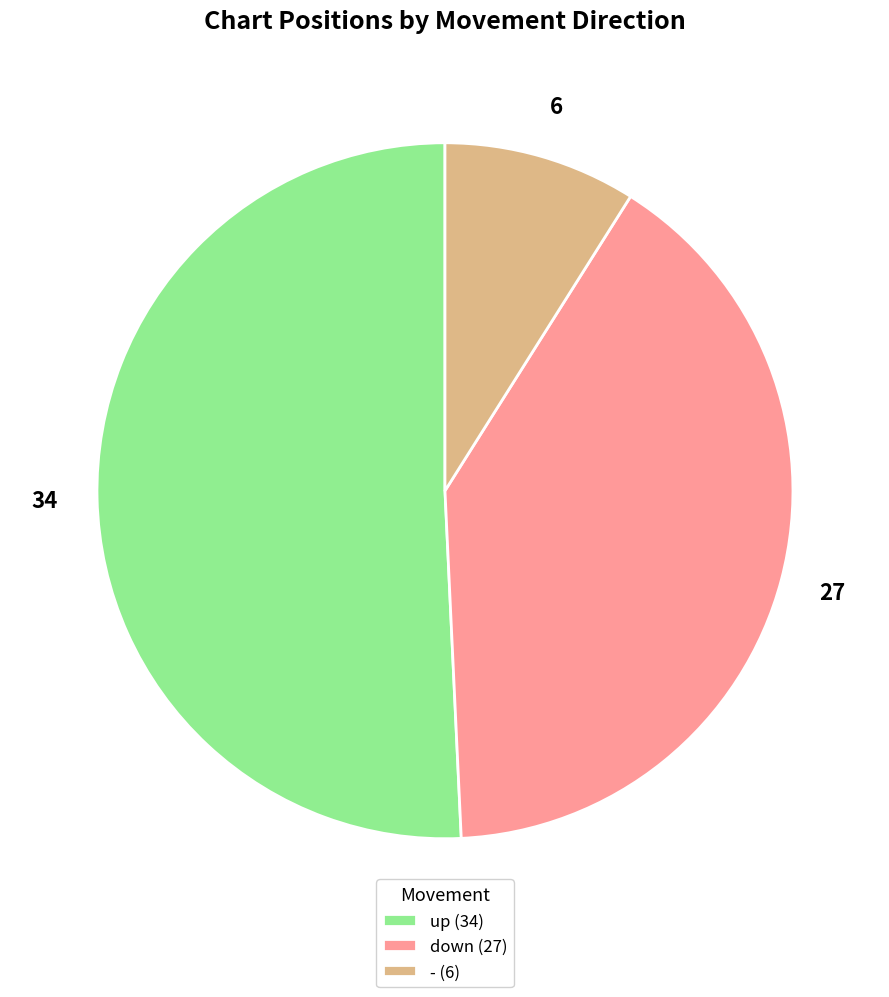

Is there any slice that represents more than half of the pie?

Yes